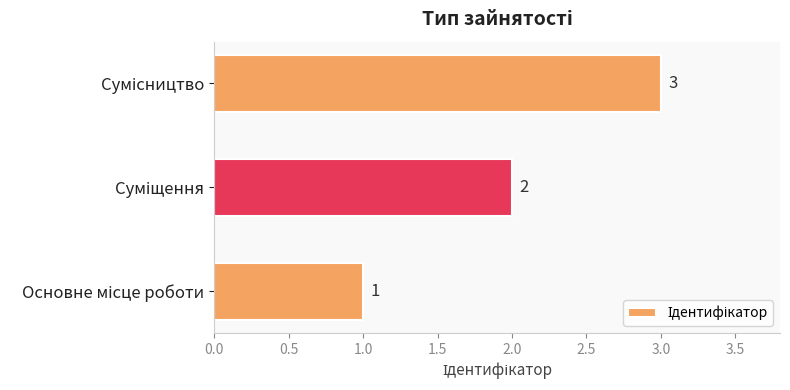

What is the maximum value shown in the chart?

3